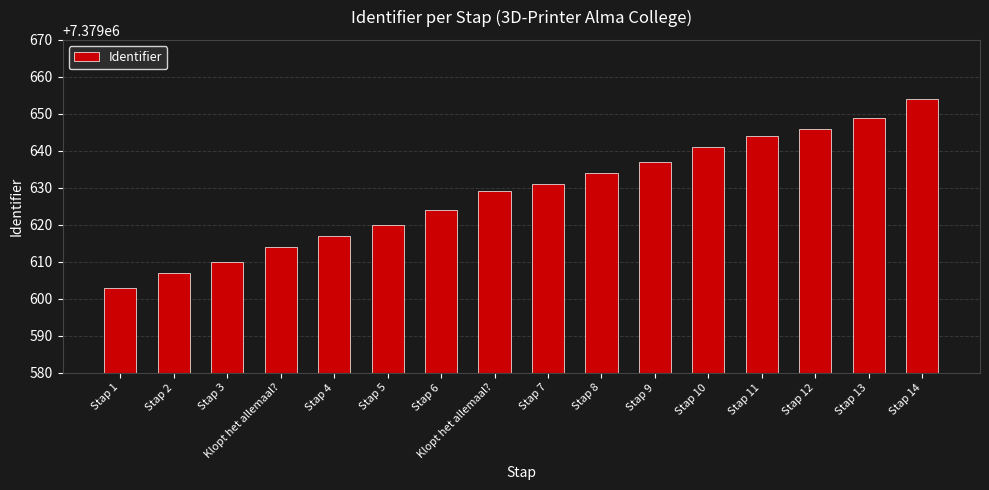

How many values are below 7379631?

8